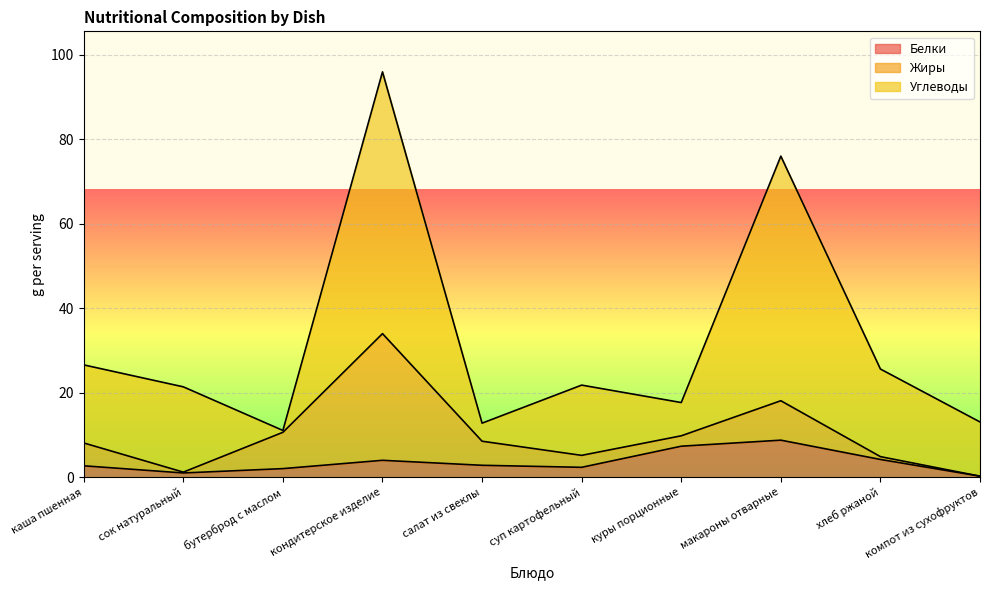

The Жиры series shows 2.8 at суп картофельный. True or false?

True